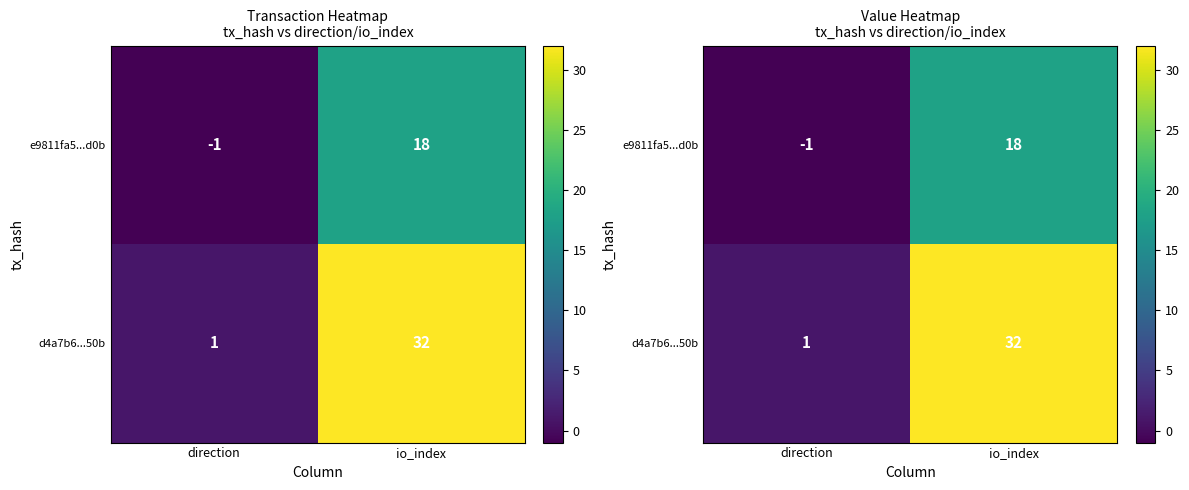

Which series has the largest range (max minus min)?

d4a7b6...50b